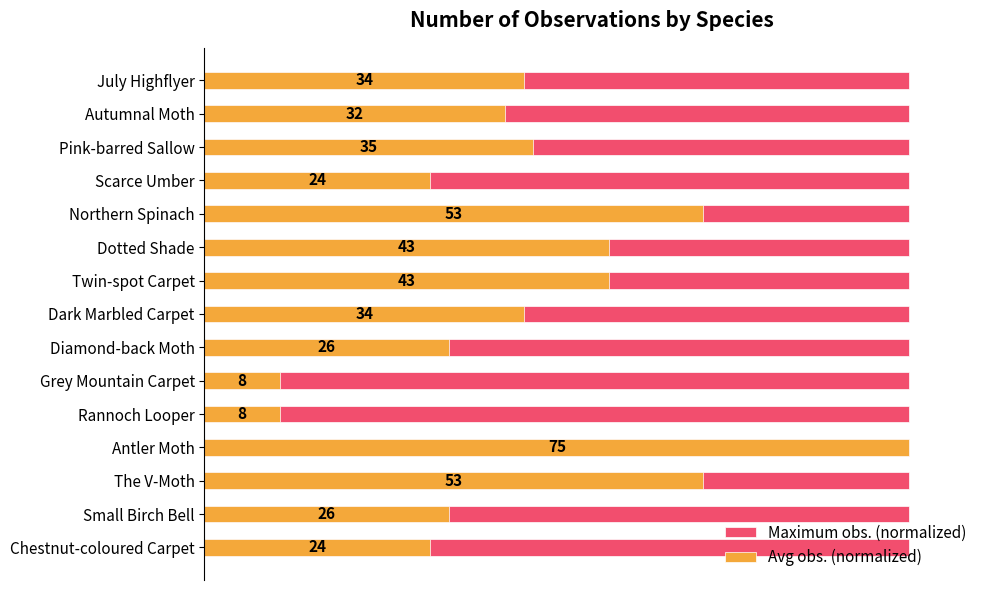

What is the maximum value for Avg obs. (normalized)?

100.0